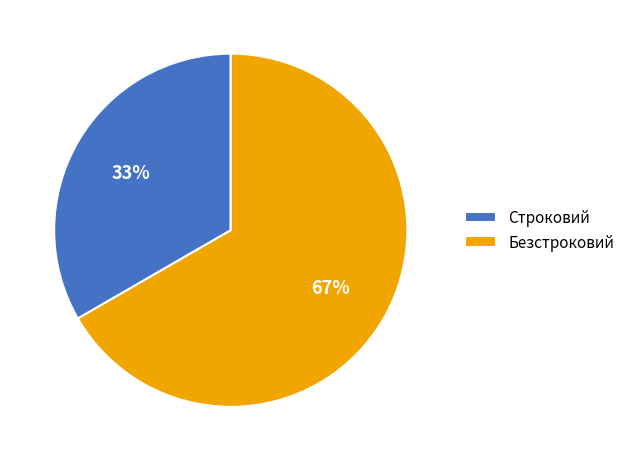

Which category has the biggest portion of the pie?

Безстроковий